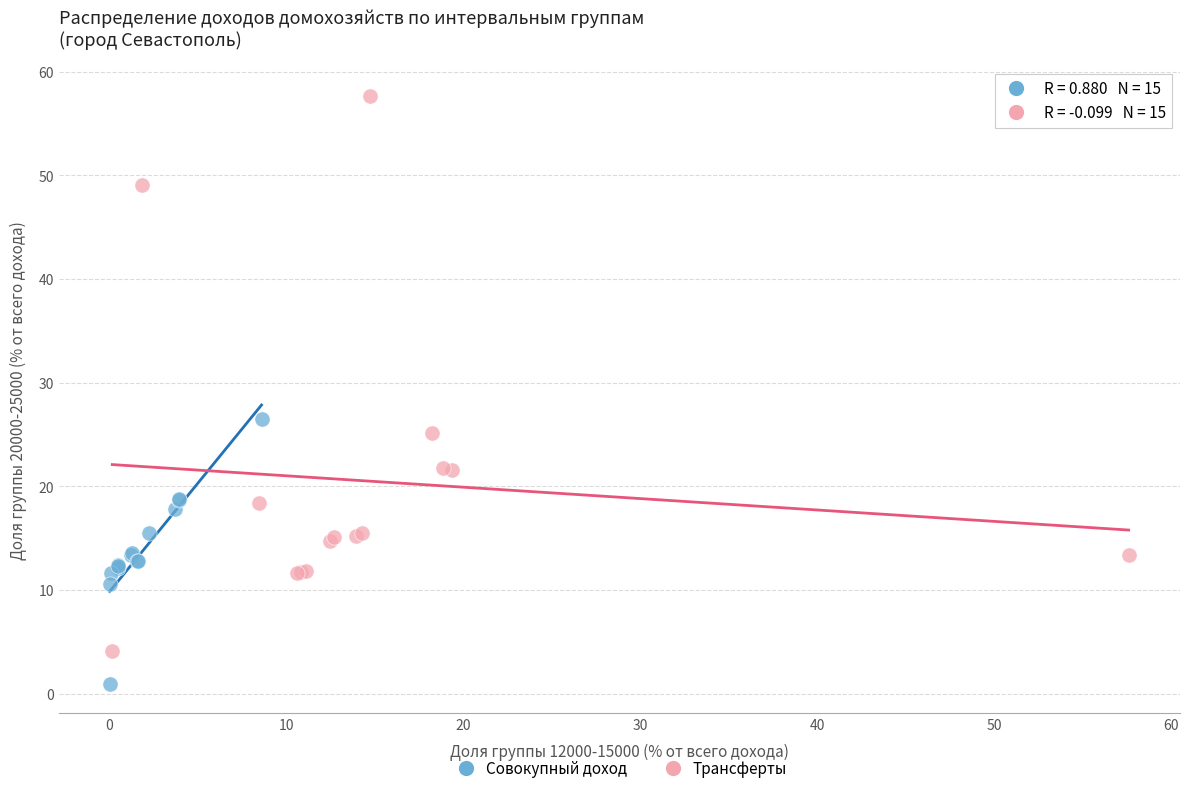

Which series contains the lowest Y value?

Совокупный доход